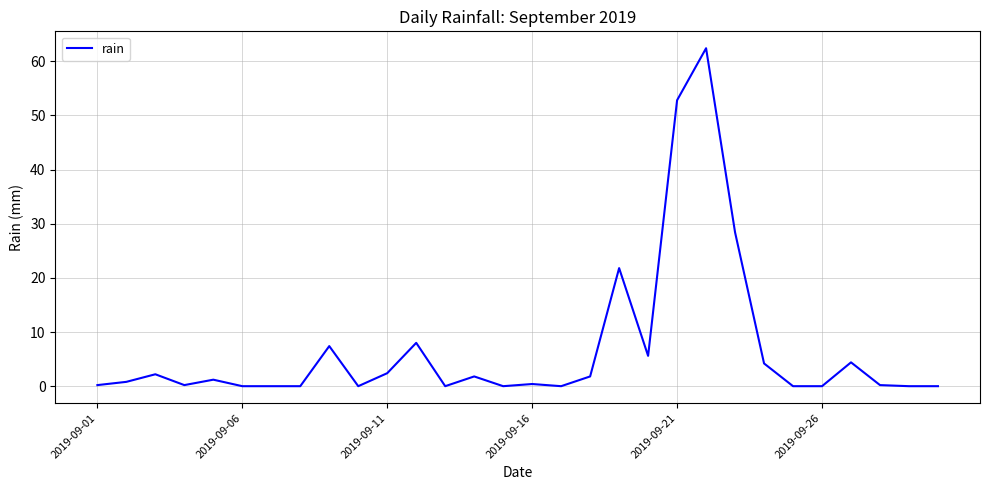

What is the difference between the maximum and minimum values?

62.4